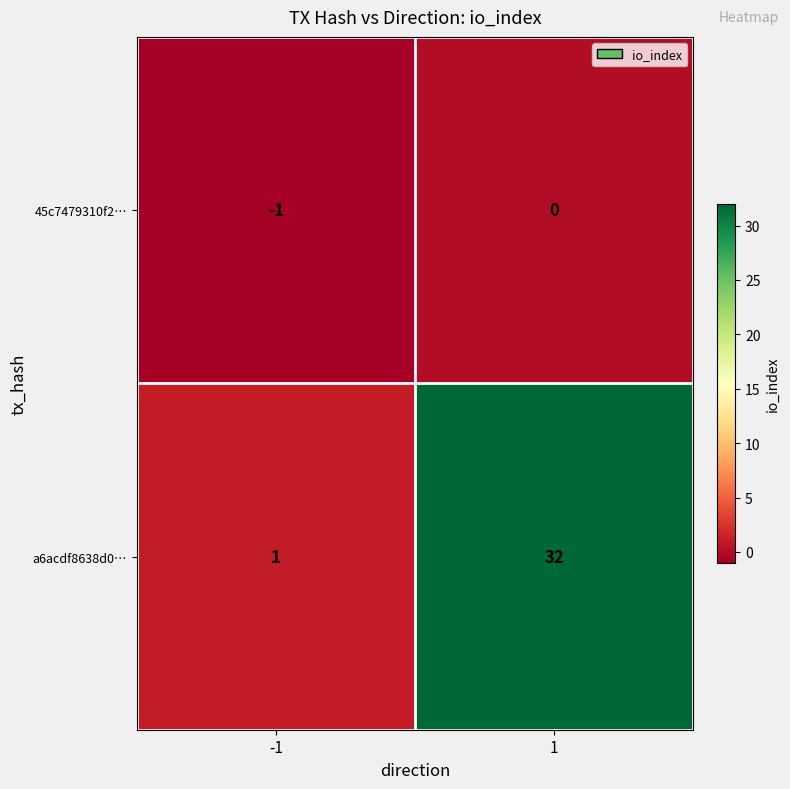

What is the difference between the highest and lowest values at -1?

2